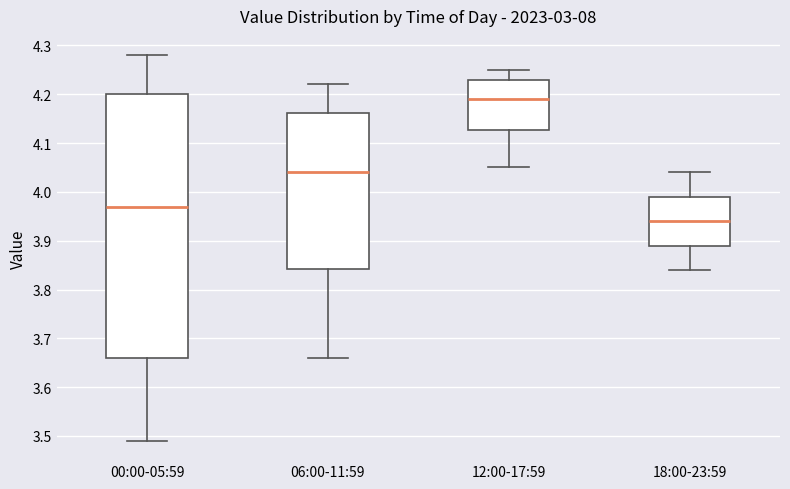

Reading left to right, read every box against the y-axis: the position of its median line, the range the box covers, and the ends of its whiskers. The values are not printed on the chart, so give them approximately, as read against the axis.

00:00-05:59: median 3.97, box 3.66 to 4.20, whiskers 3.49 to 4.28
06:00-11:59: median 4.04, box 3.84 to 4.16, whiskers 3.66 to 4.22
12:00-17:59: median 4.19, box 4.13 to 4.23, whiskers 4.05 to 4.25
18:00-23:59: median 3.94, box 3.89 to 3.99, whiskers 3.84 to 4.04